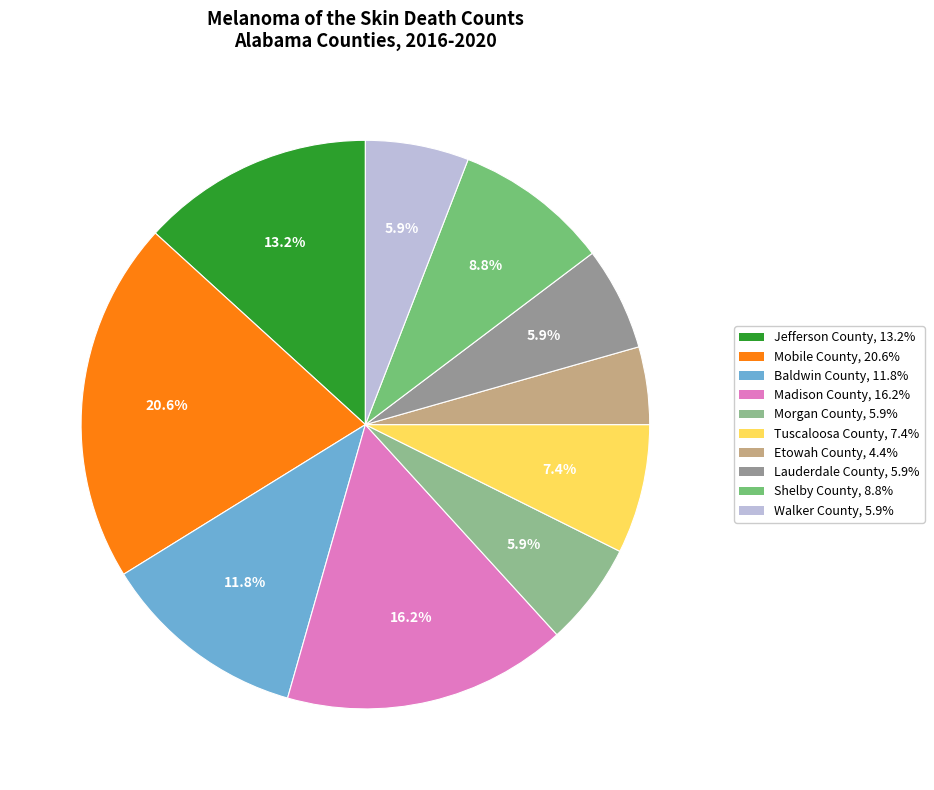

How many slices are in this pie chart?

10